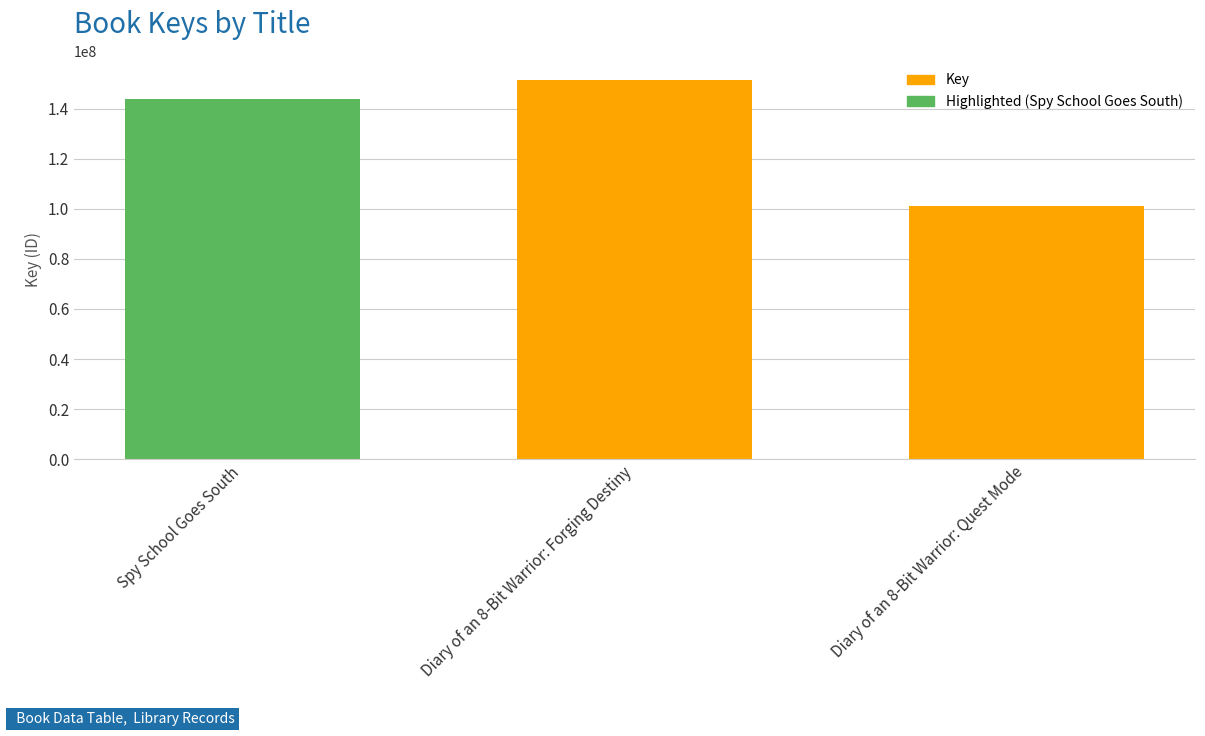

What is the minimum value shown in the chart?

100964978